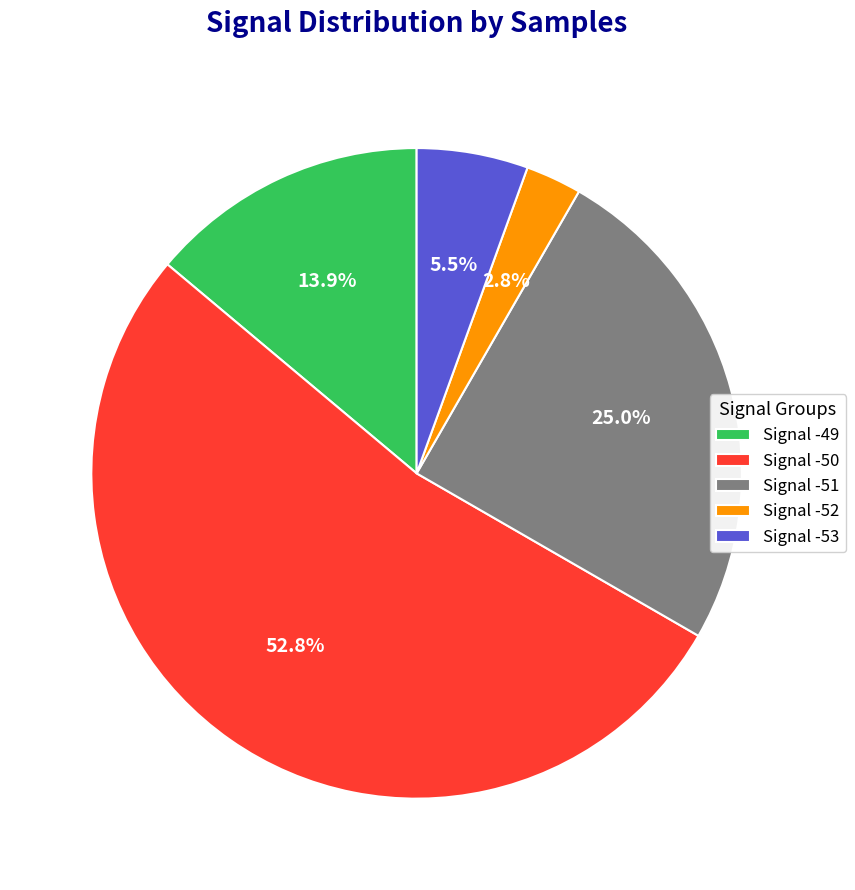

Count the number of slices in the pie.

5